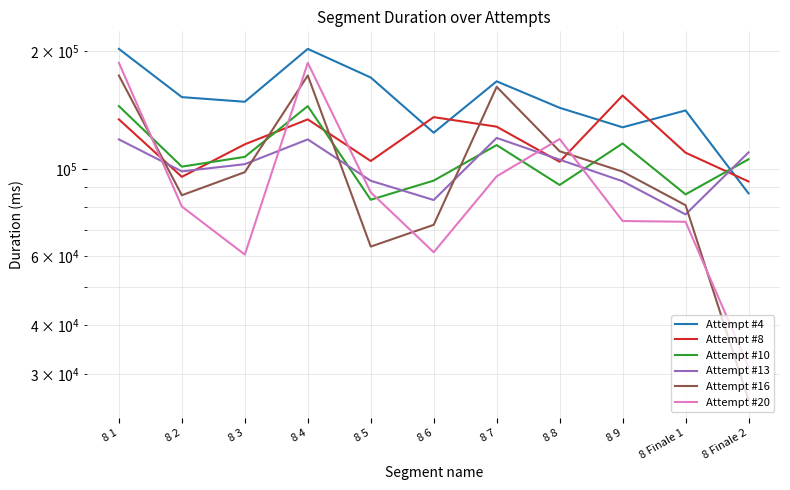

What is the approximate value of Attempt #13 at 8 Finale 2, to the nearest 50?

110500